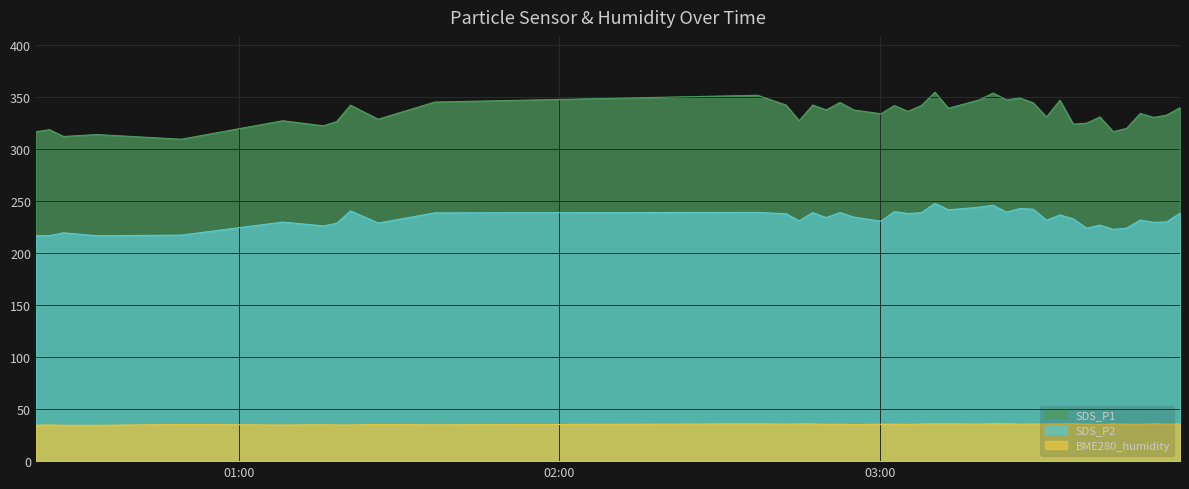

At which label does BME280_humidity first exceed 35?

2021/12/05 00:49:15